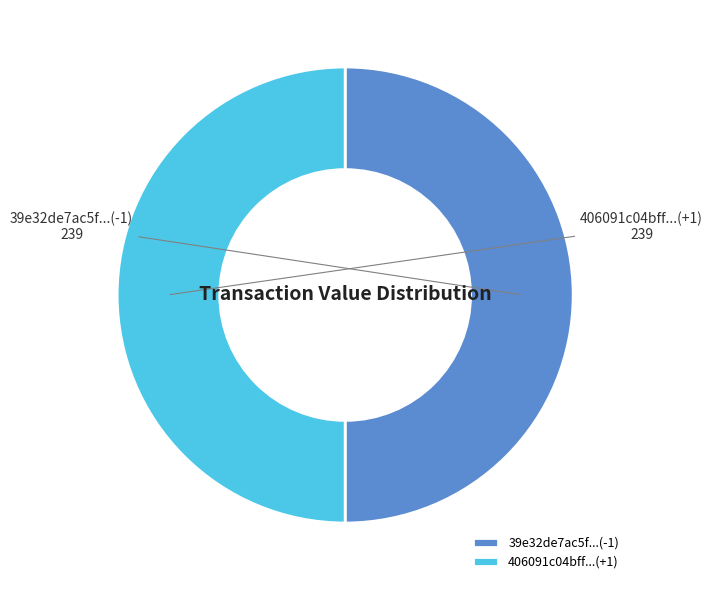

Do 39e32de7ac5f...(-1) and 406091c04bff...(+1) together represent more than half of the pie?

Yes